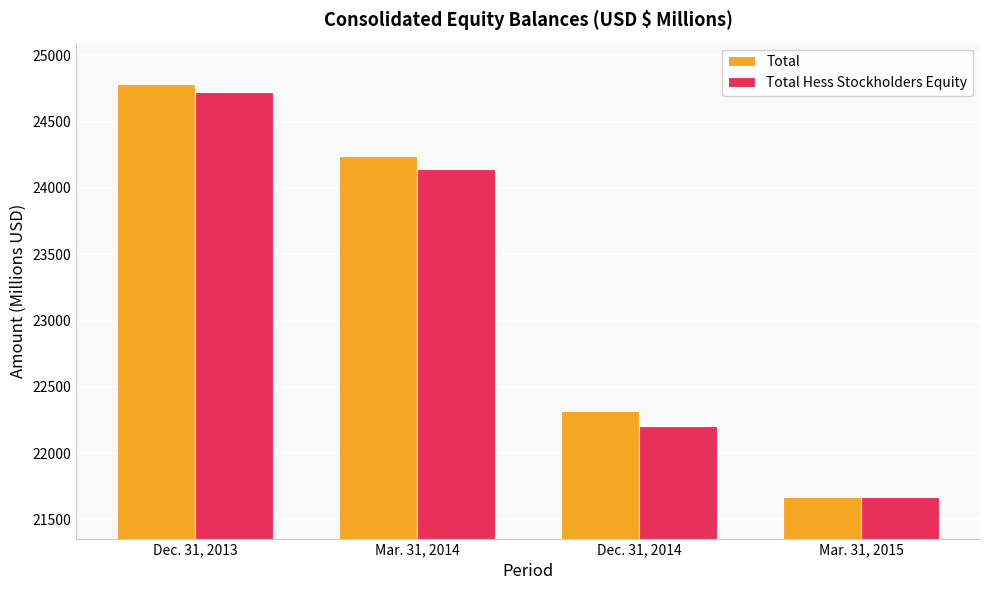

How many Total values are between 22320 and 24784?

3